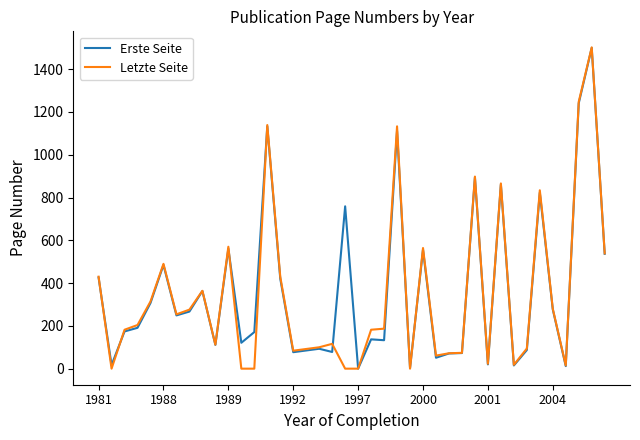

What is the highest value of the Erste Seite series?

1500